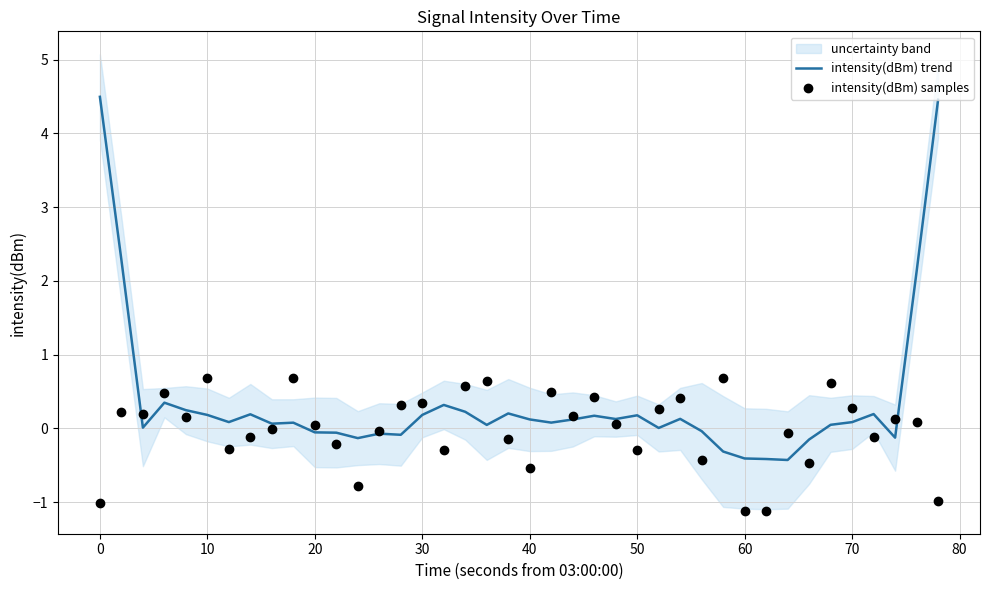

Which series contains the highest Y value?

intensity(dBm) trend